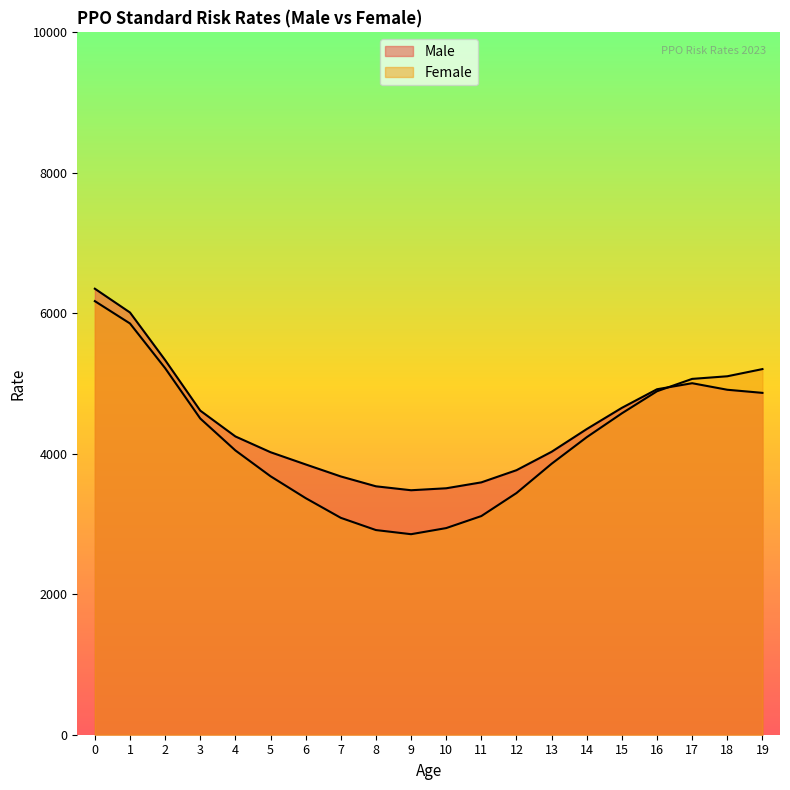

True or false: Female has a value of 5205.7 at 19.

True